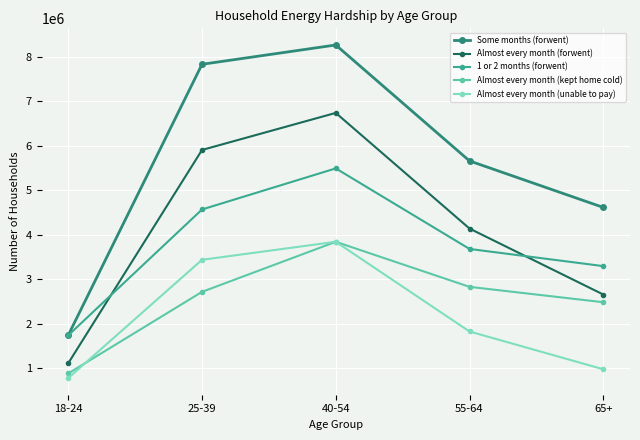

What is the difference between the highest and lowest values at 25-39?

5115763